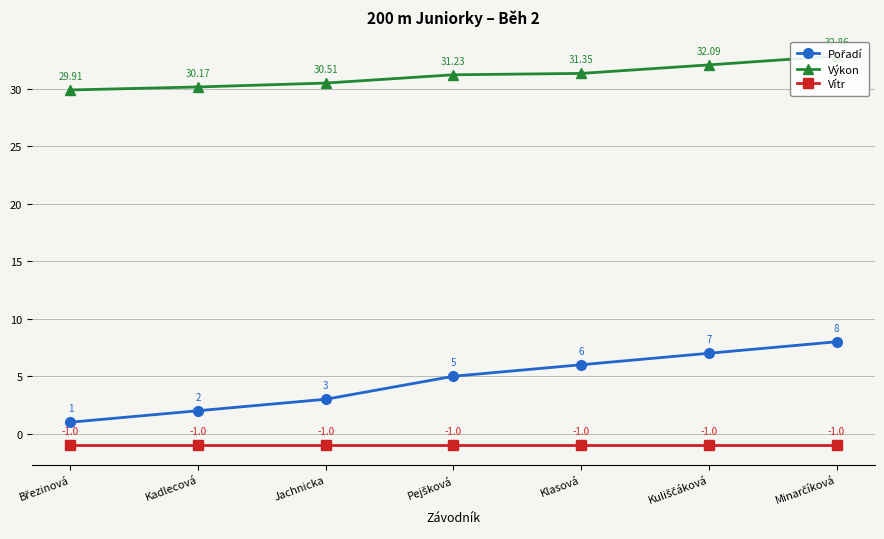

At which category is the sum across all series the highest?

Minarčíková